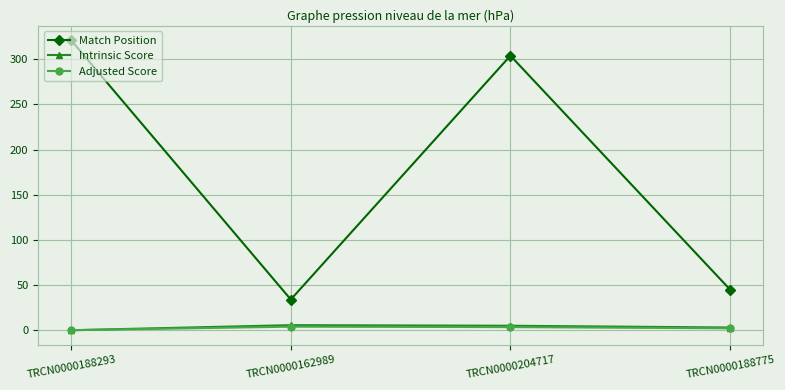

Does the chart display data point markers on the line(s)?

Yes